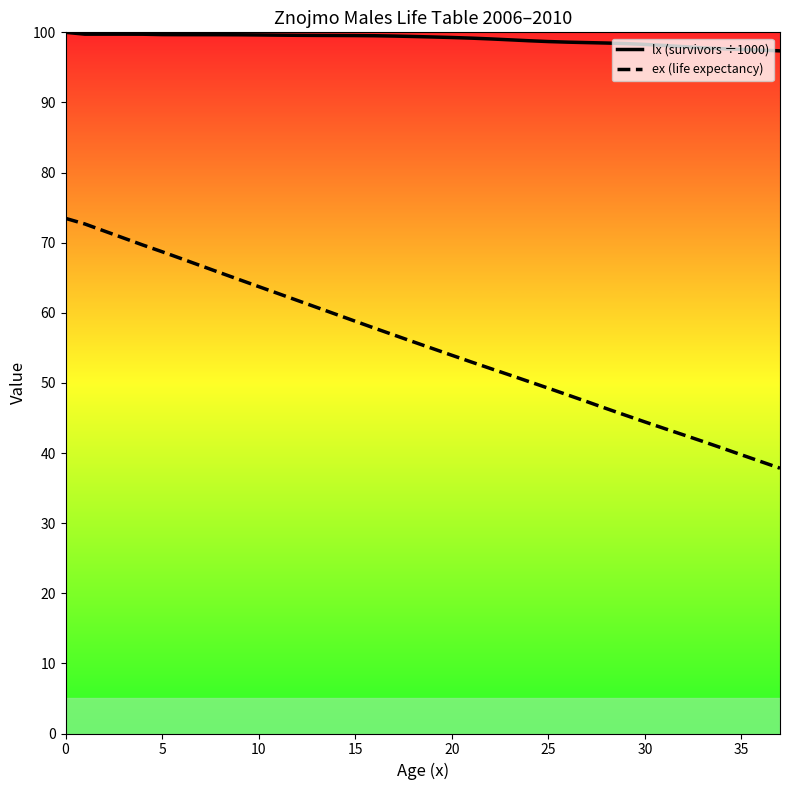

At how many categories does at least one series exceed 95?

38